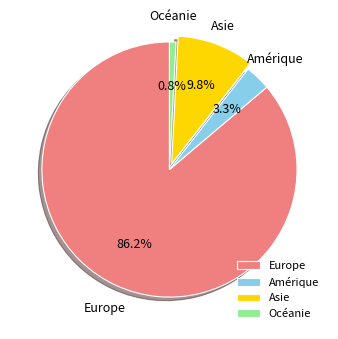

To the nearest percent, what percentage of the pie is Europe?

86%